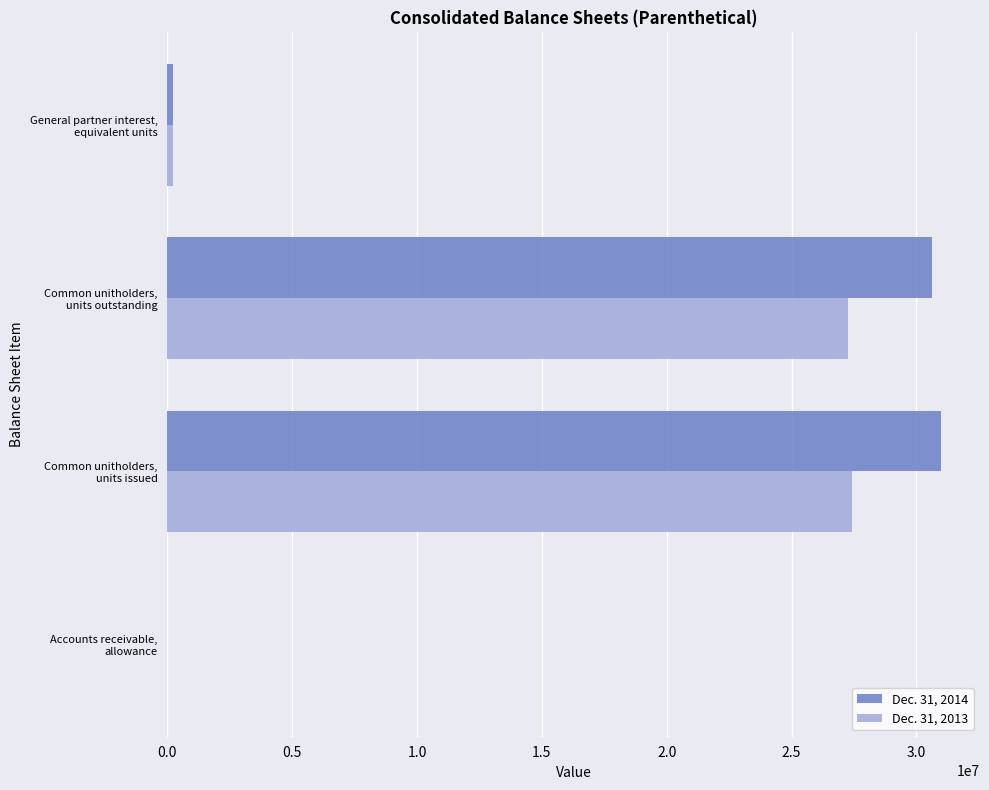

Which series has the largest total across all categories?

Dec. 31, 2014